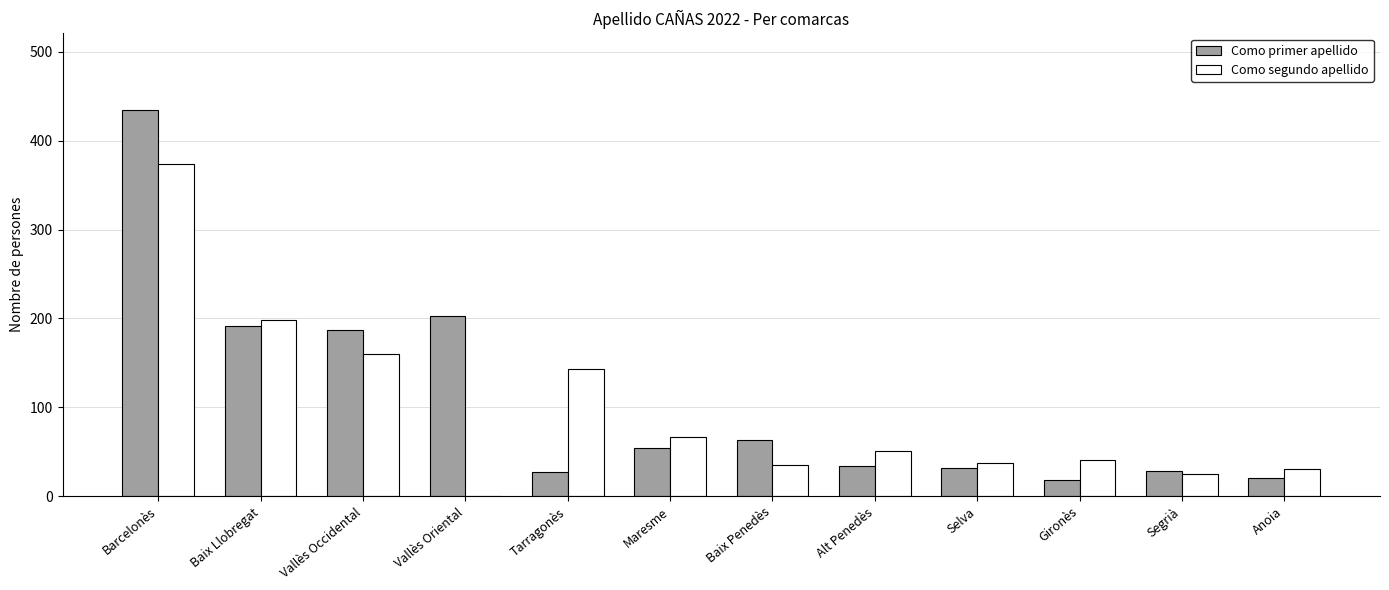

Which series changed the most between Vallès Occidental and Alt Penedès?

Como primer apellido